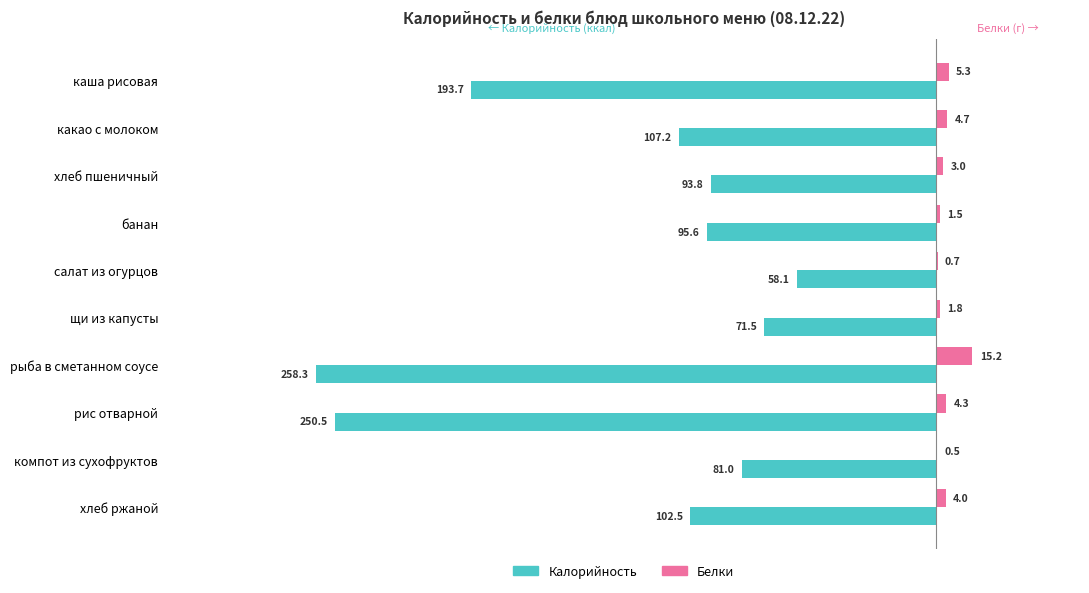

Where is Калорийность nearest to the value -158?

каша рисовая